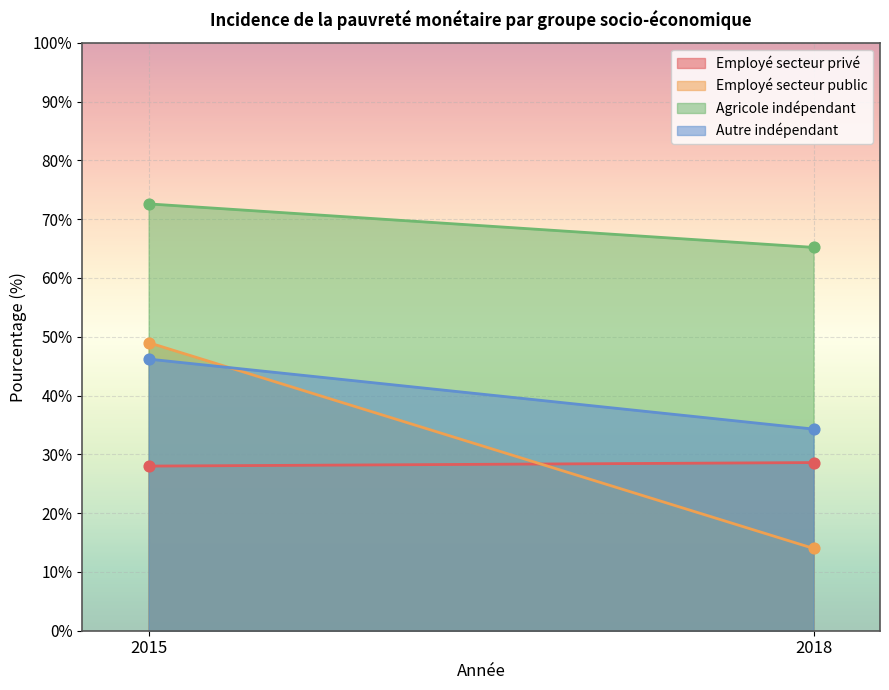

Which series reaches the maximum Y coordinate?

Agricole indépendant